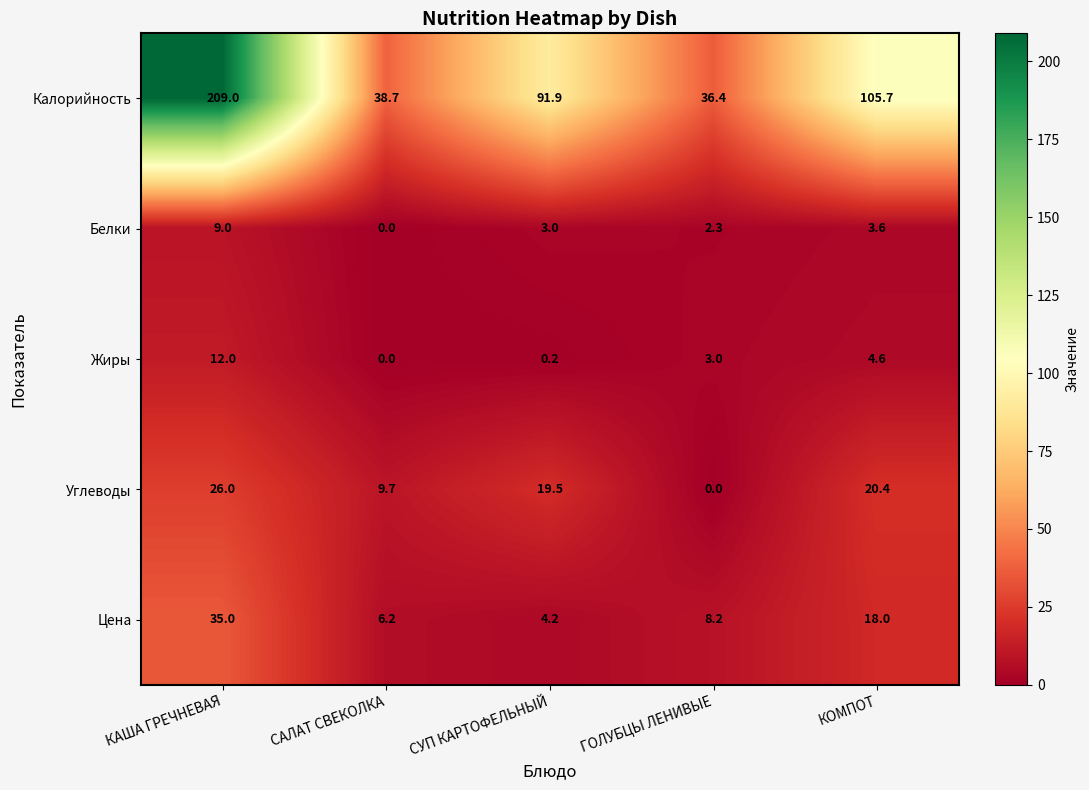

Rank the categories by Жиры value from lowest to highest.

САЛАТ СВЕКОЛКА, СУП КАРТОФЕЛЬНЫЙ, ГОЛУБЦЫ ЛЕНИВЫЕ, КОМПОТ, КАША ГРЕЧНЕВАЯ